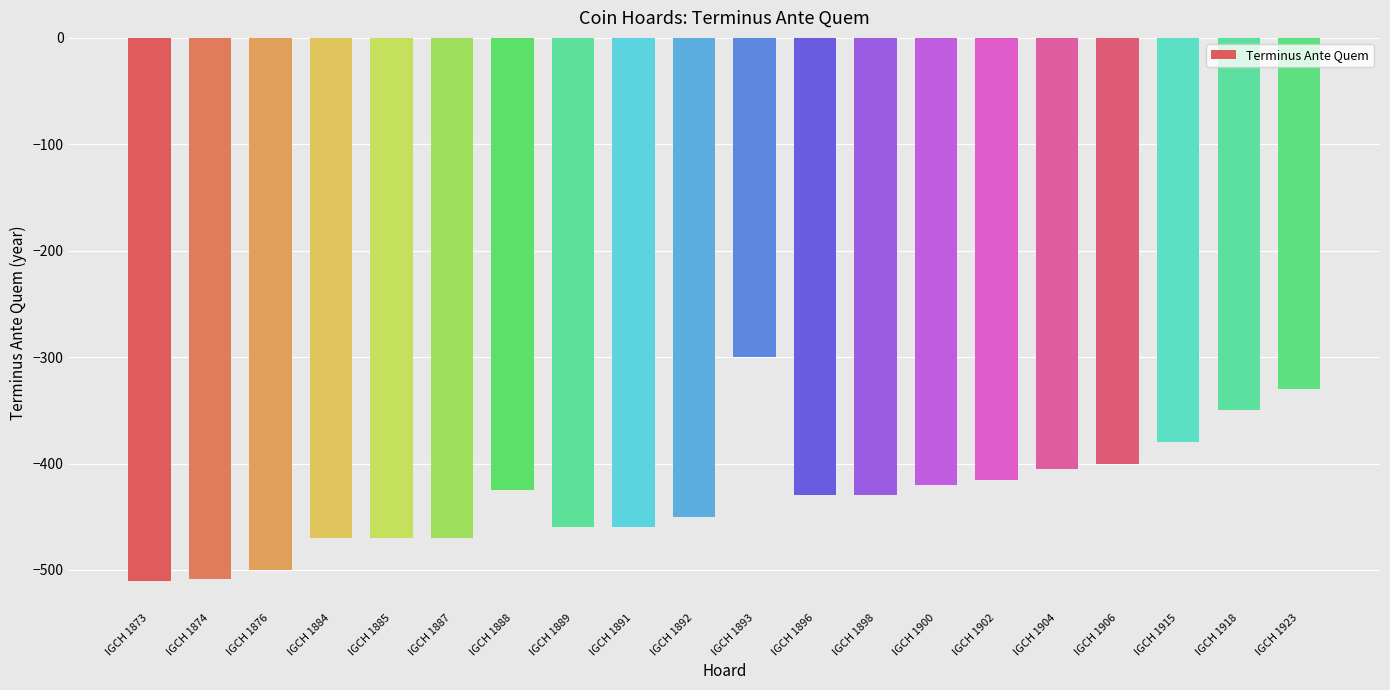

How many bars are there in total?

20